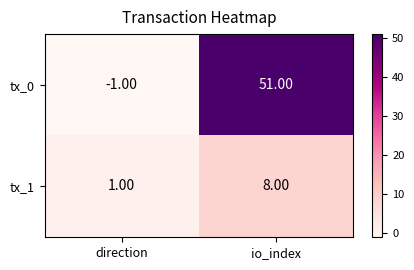

What is the difference between the maximum and minimum values in the tx_1 series?

7